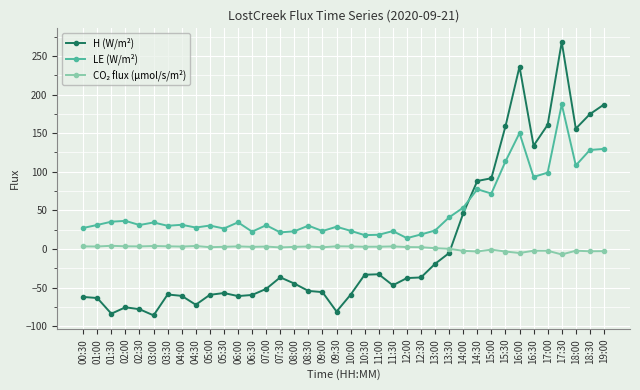

What is the minimum value shown in the chart?

-86.1